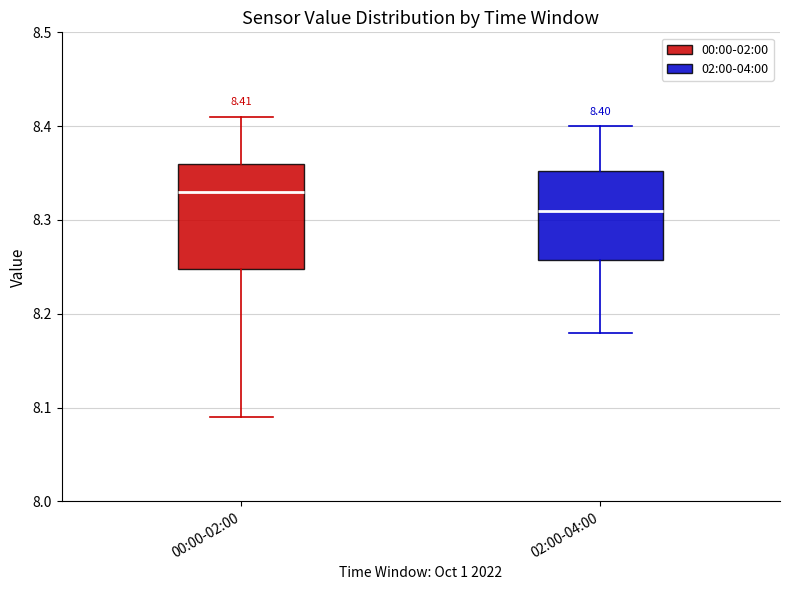

Which box has the lowest median line?

02:00-04:00